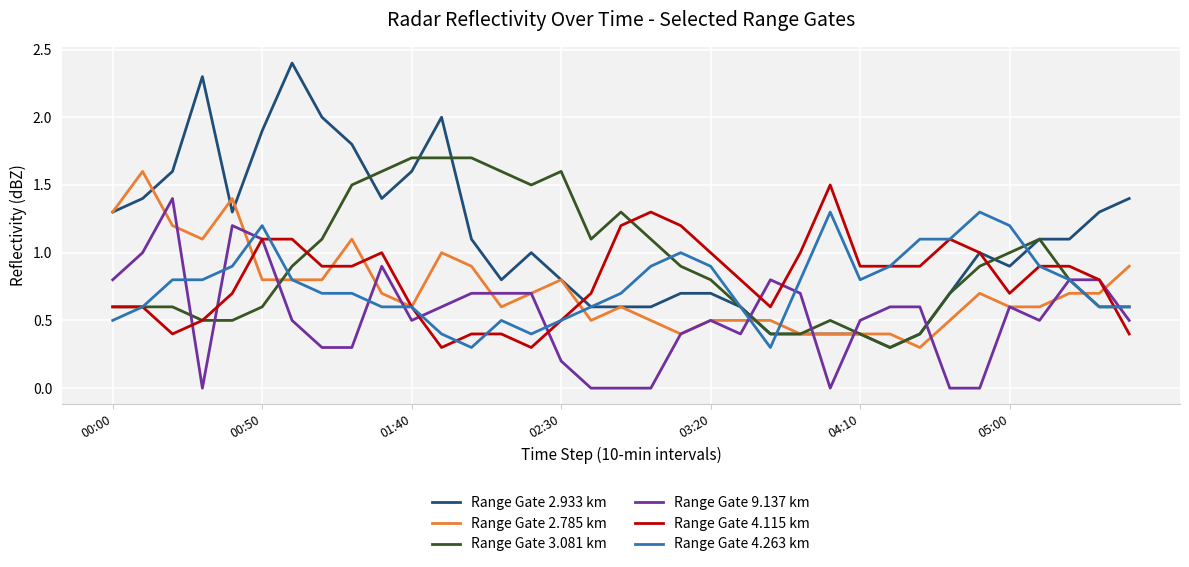

What is the minimum value for Range Gate 4.263 km?

0.3